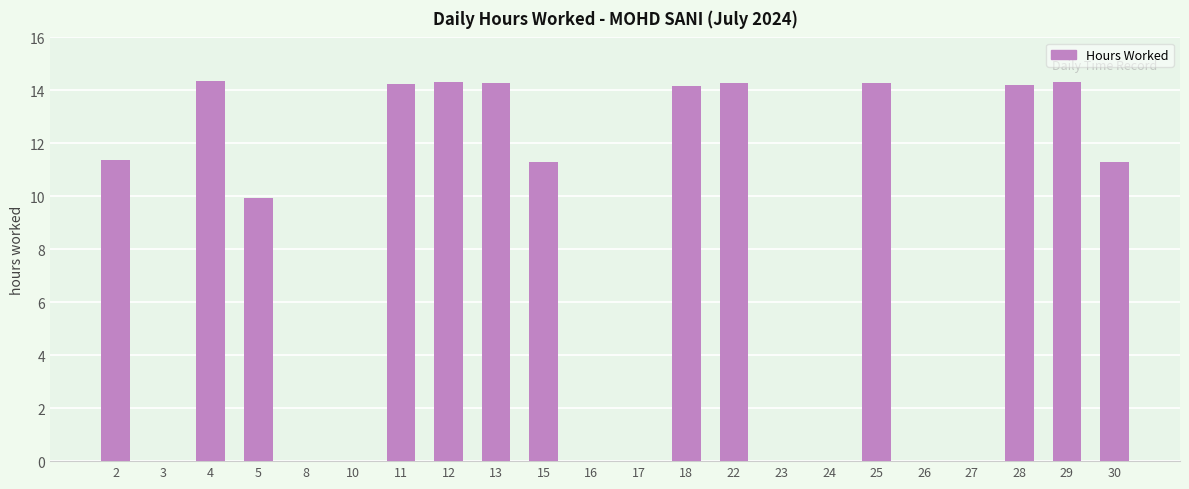

What is the sum of all values?

172.3